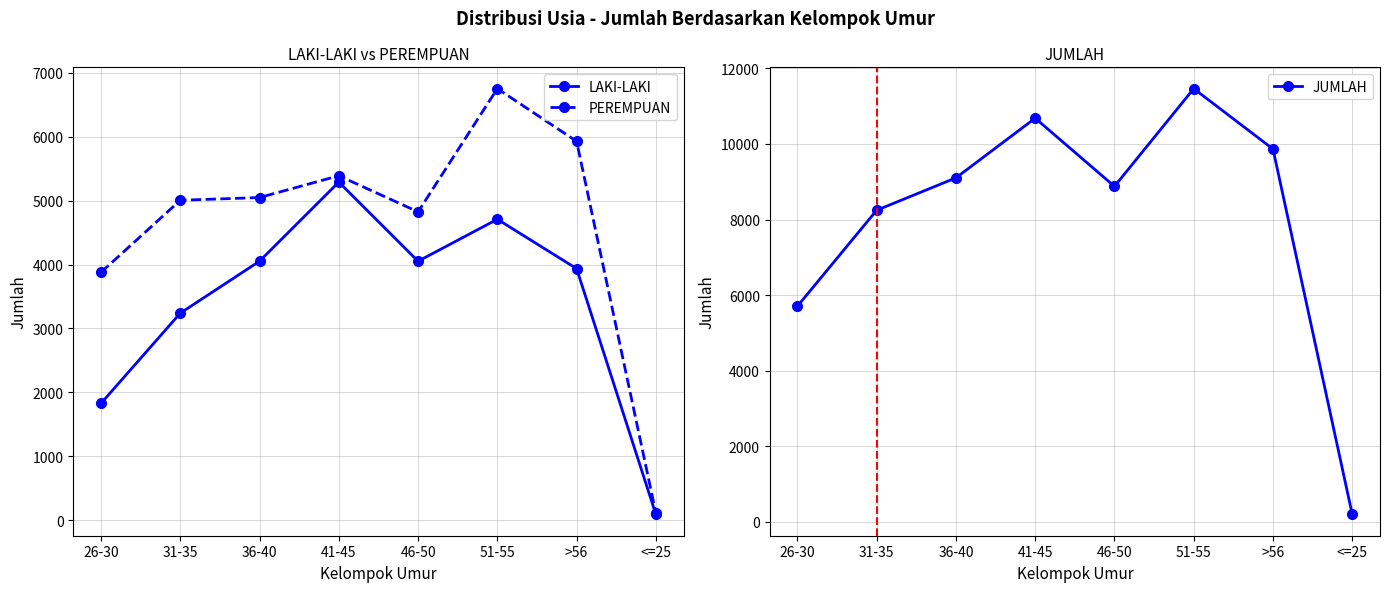

Rank the series at 31-35 from highest to lowest value.

JUMLAH, PEREMPUAN, LAKI-LAKI